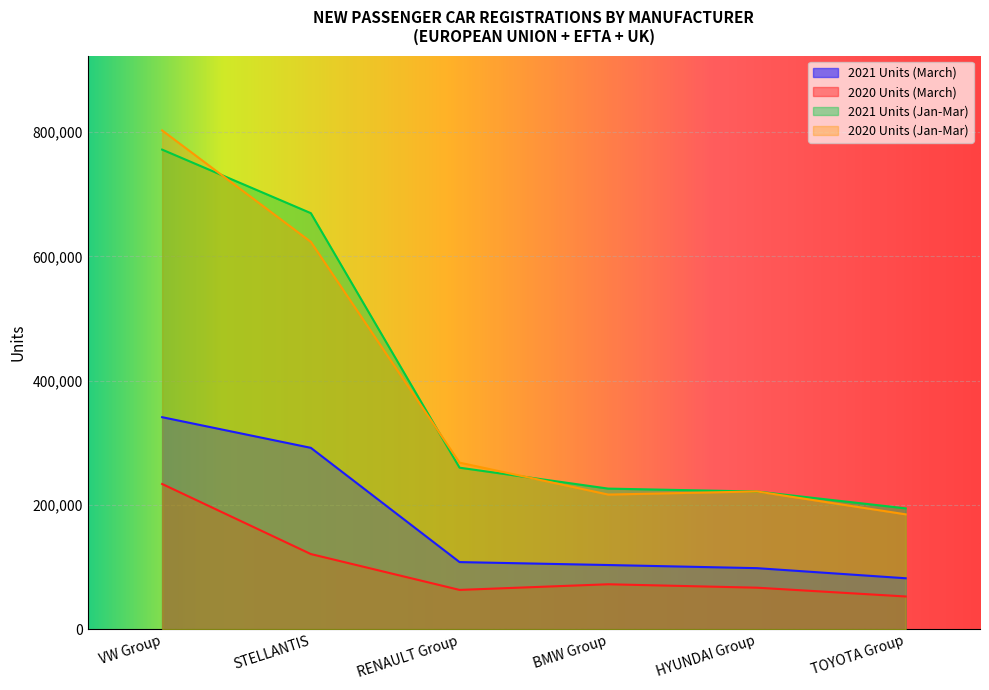

What is the average value of the 2021 Units (March) series?

171095